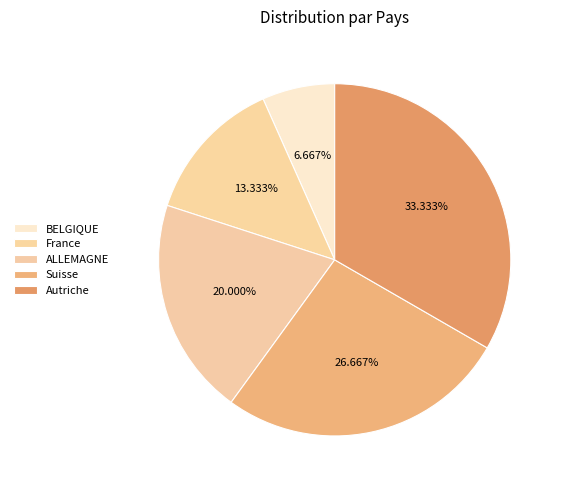

To the nearest percent, what percentage of the pie is France?

13%